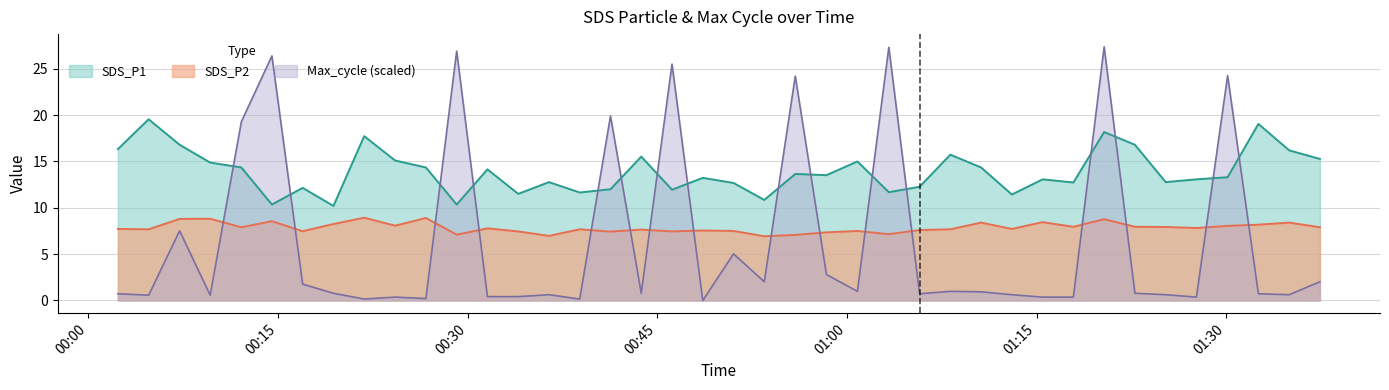

Which has a higher value, 2021/05/09 00:31:34 or 2021/05/09 00:21:49?

2021/05/09 00:21:49